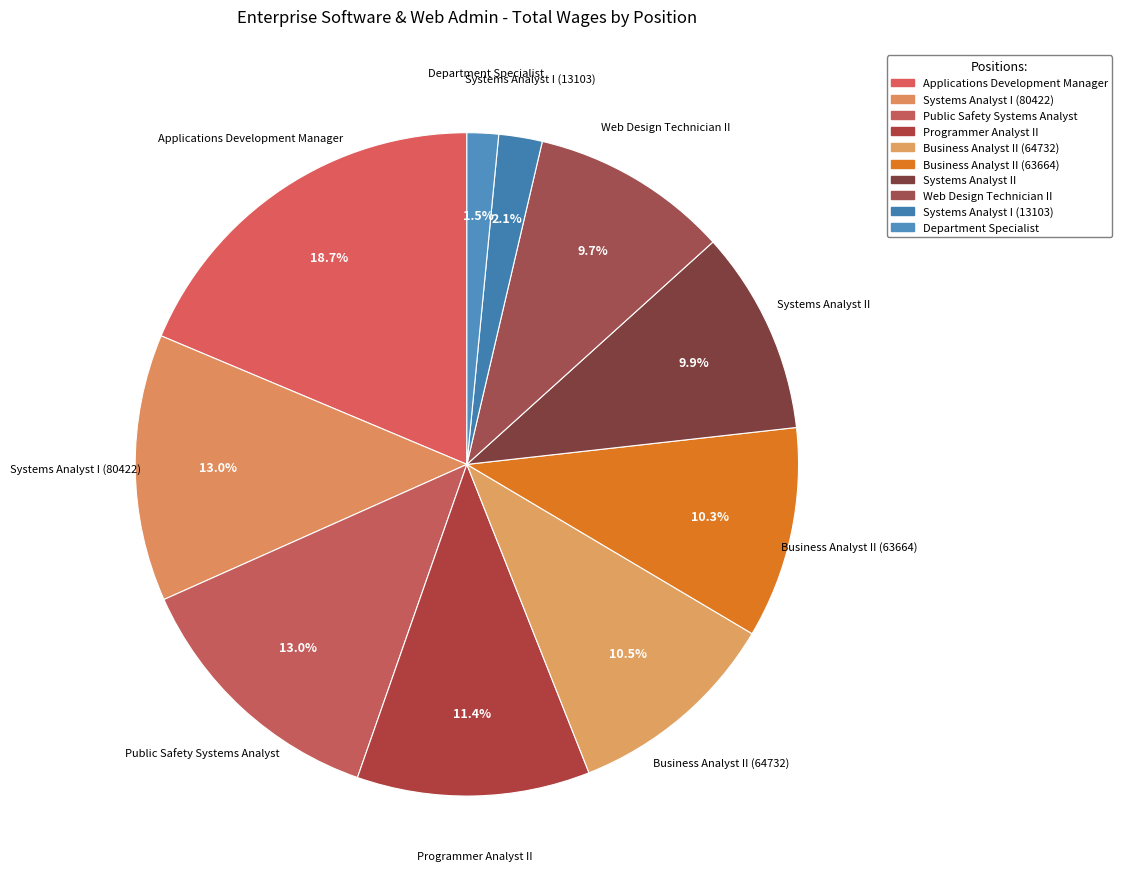

How many slices are in this pie chart?

10